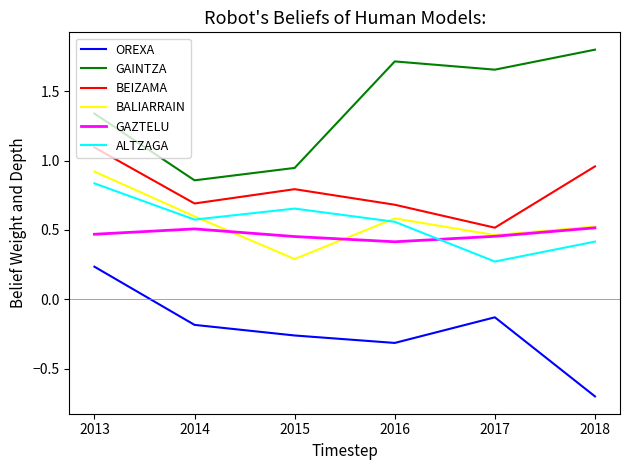

What is the average value of the OREXA series?

-0.2